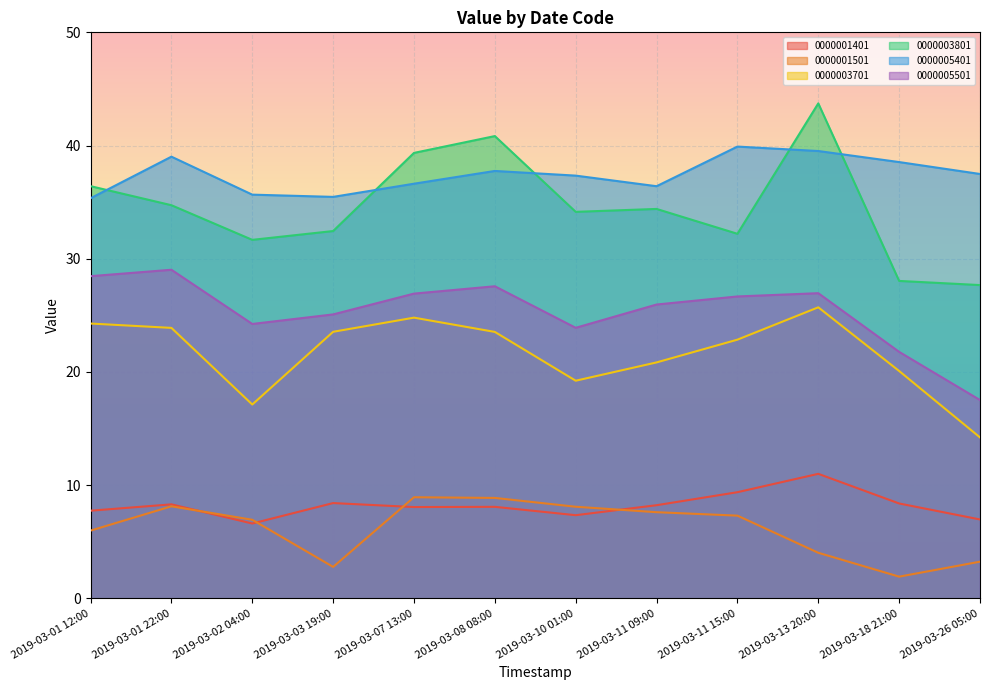

The 0000001501 series shows 2.8 at 2019-03-18 21:00. True or false?

False